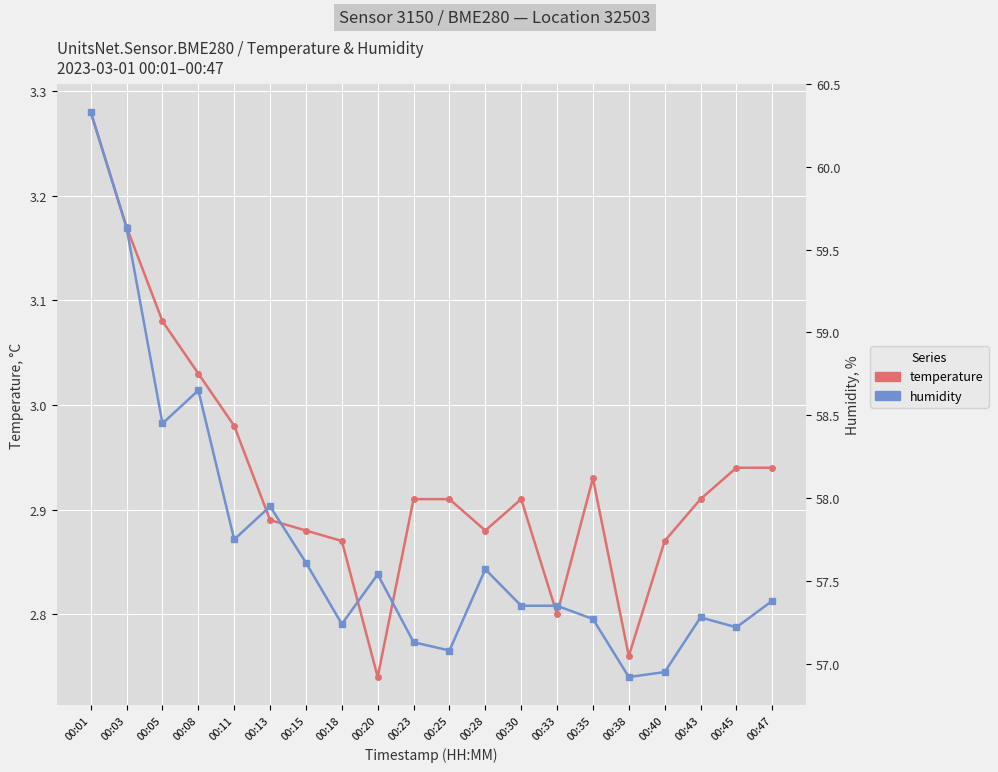

What is the difference between the second highest and second lowest values in the humidity series?

2.7